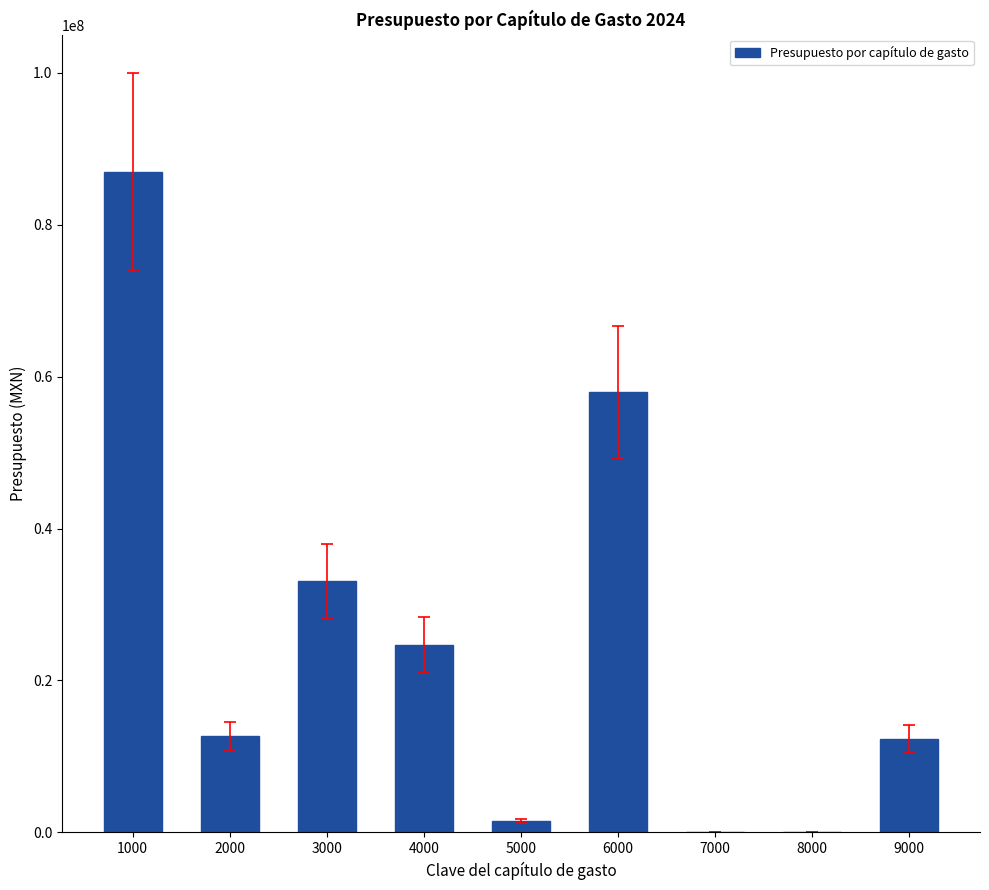

What is the sum of all values?

229031486.0